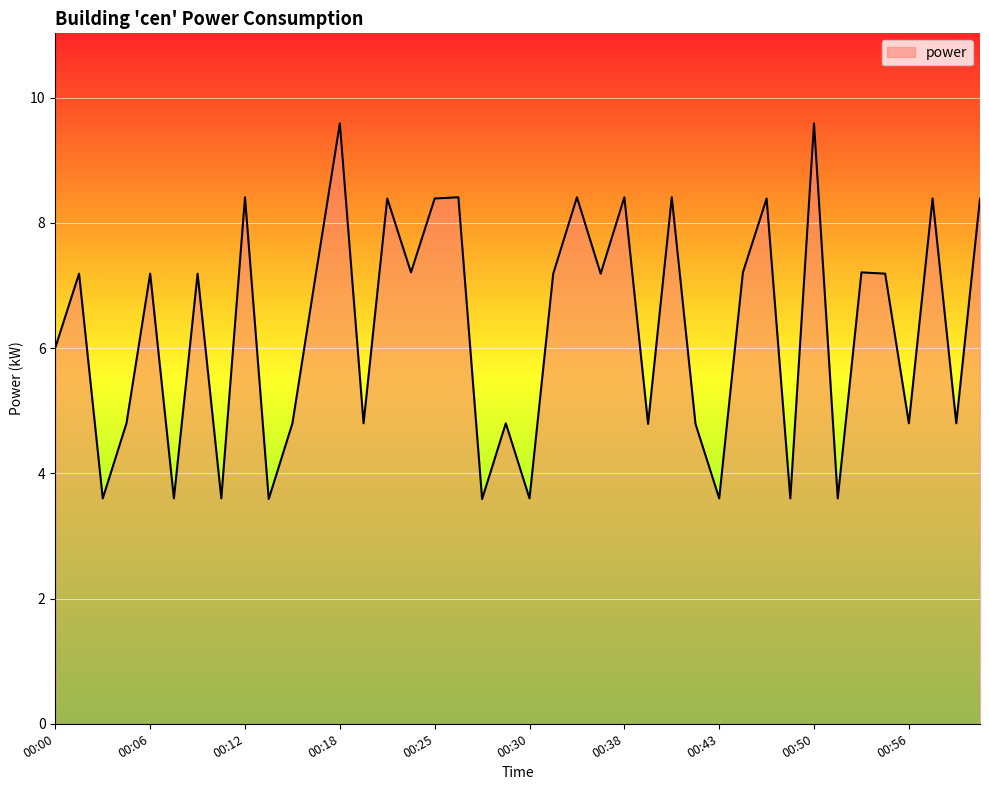

True or false: the data has more than 2 interior local peaks.

True